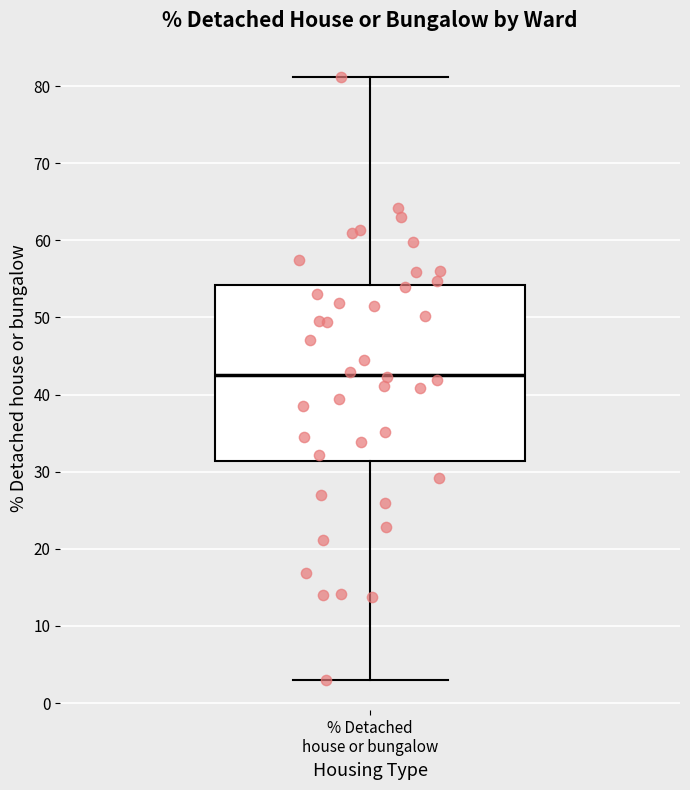

Where does the median line of the box for % Detached house or bungalow sit on the y-axis? The values are not printed on the chart, so give them approximately, as read against the axis.

43